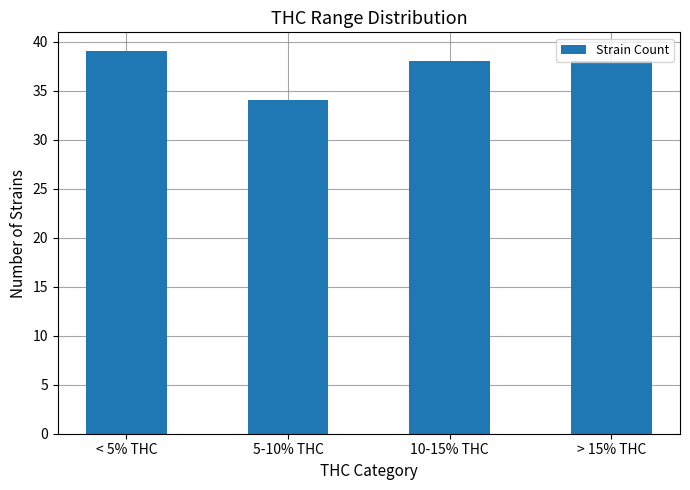

What is the difference between the maximum and minimum values?

5